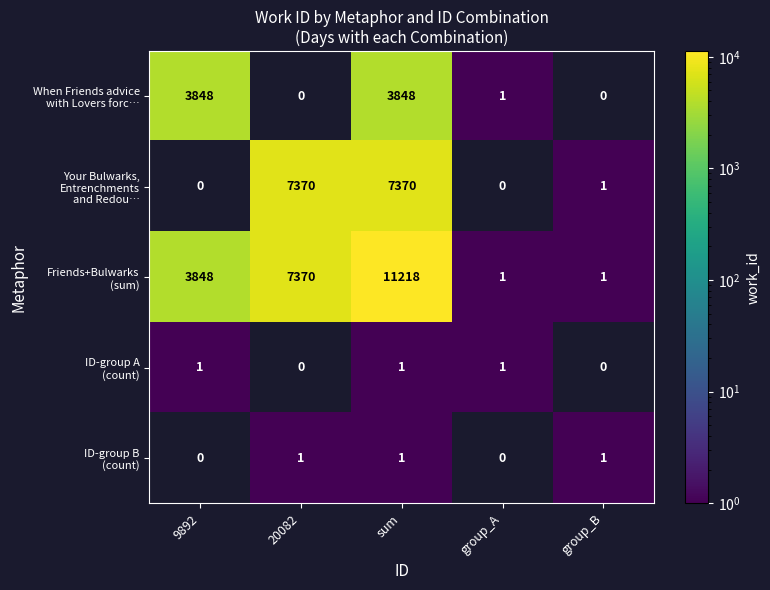

What is the total value across all series at sum?

22438